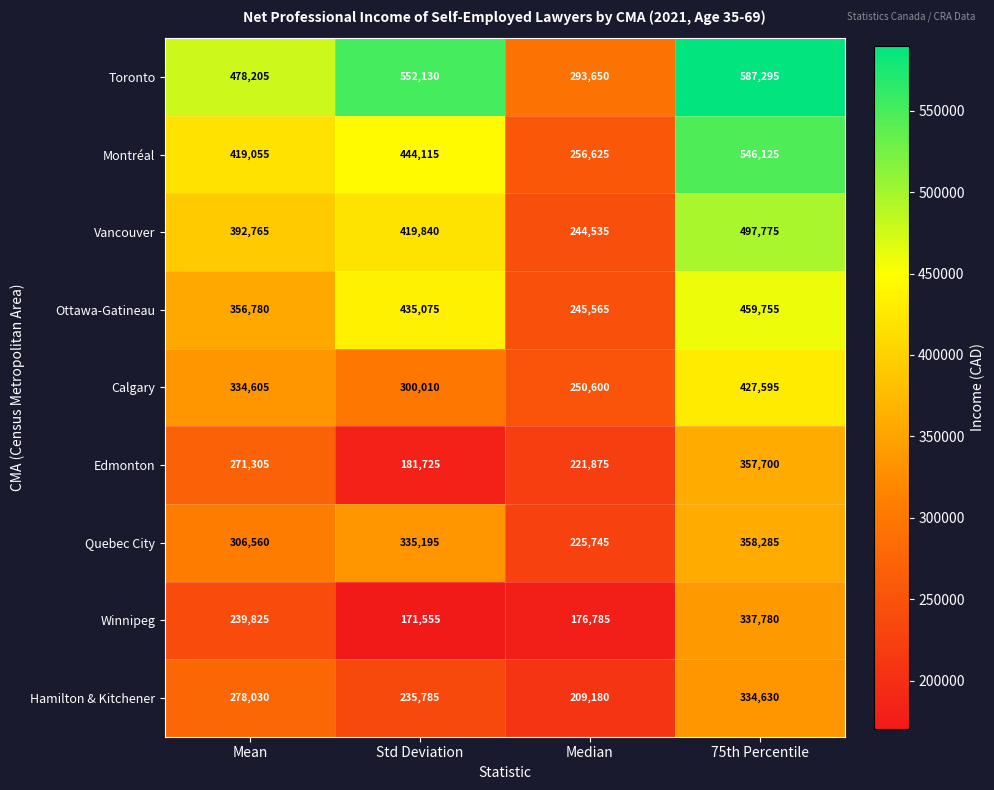

Is it true that Quebec City equals 358285 at 75th Percentile?

True